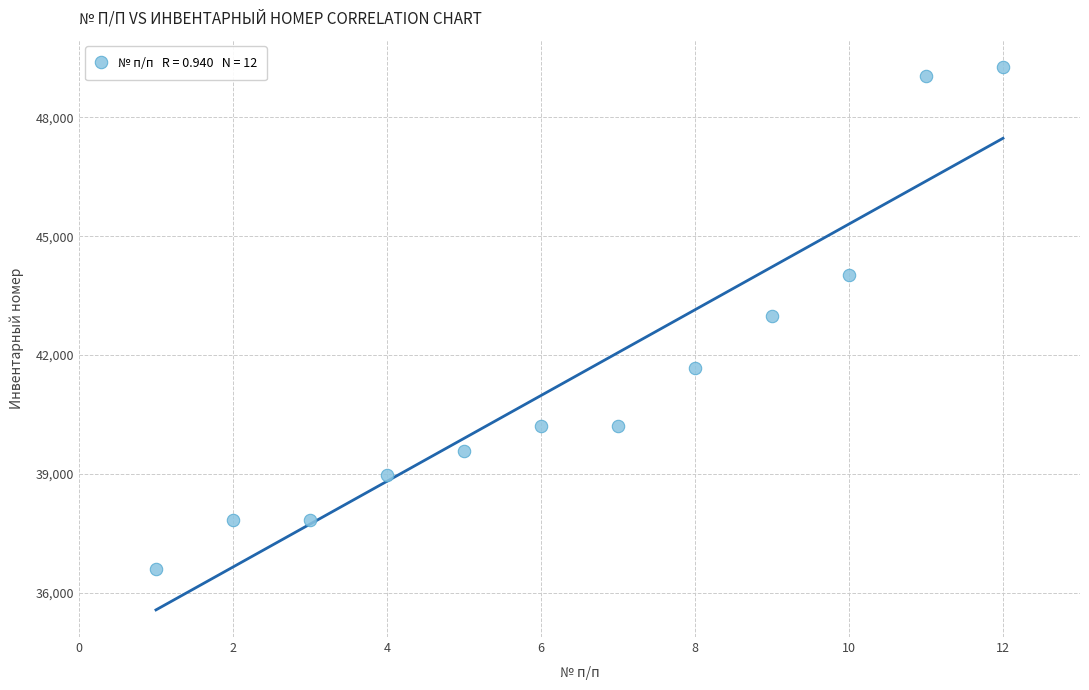

What is the range of Y values (max minus min)?

12650